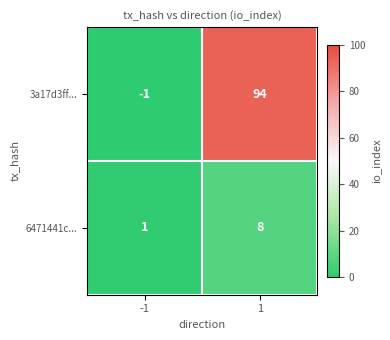

What is the difference between the 3a17d3ff... values at -1 and 1?

95